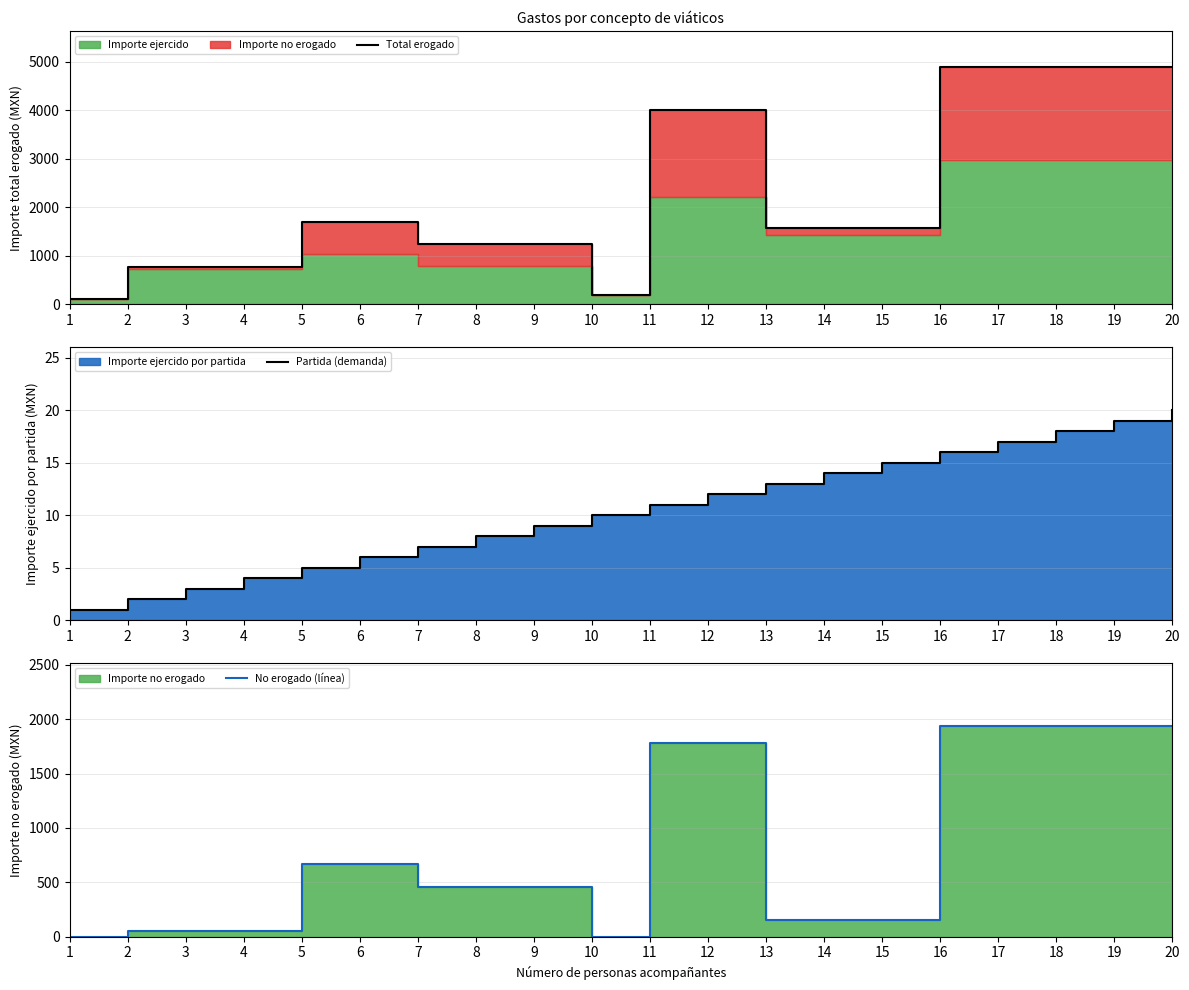

What is the difference between the highest and lowest values at 1?

100.0